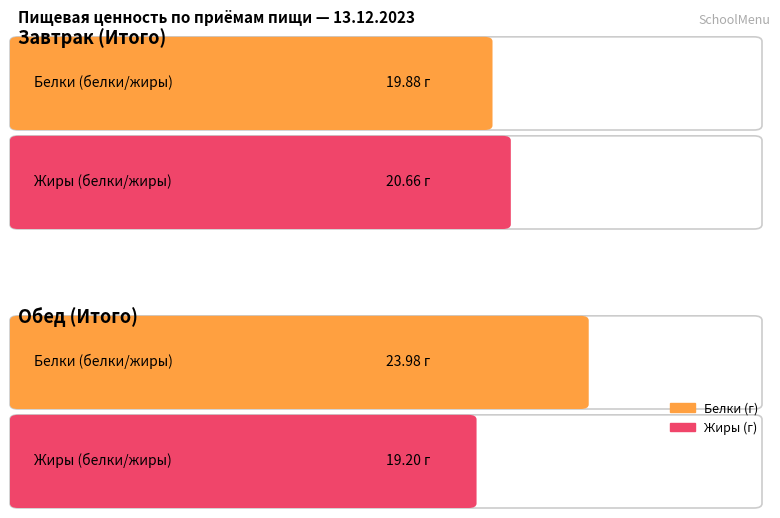

What is the difference between the maximum and minimum values in the Average utilization series?

4.1